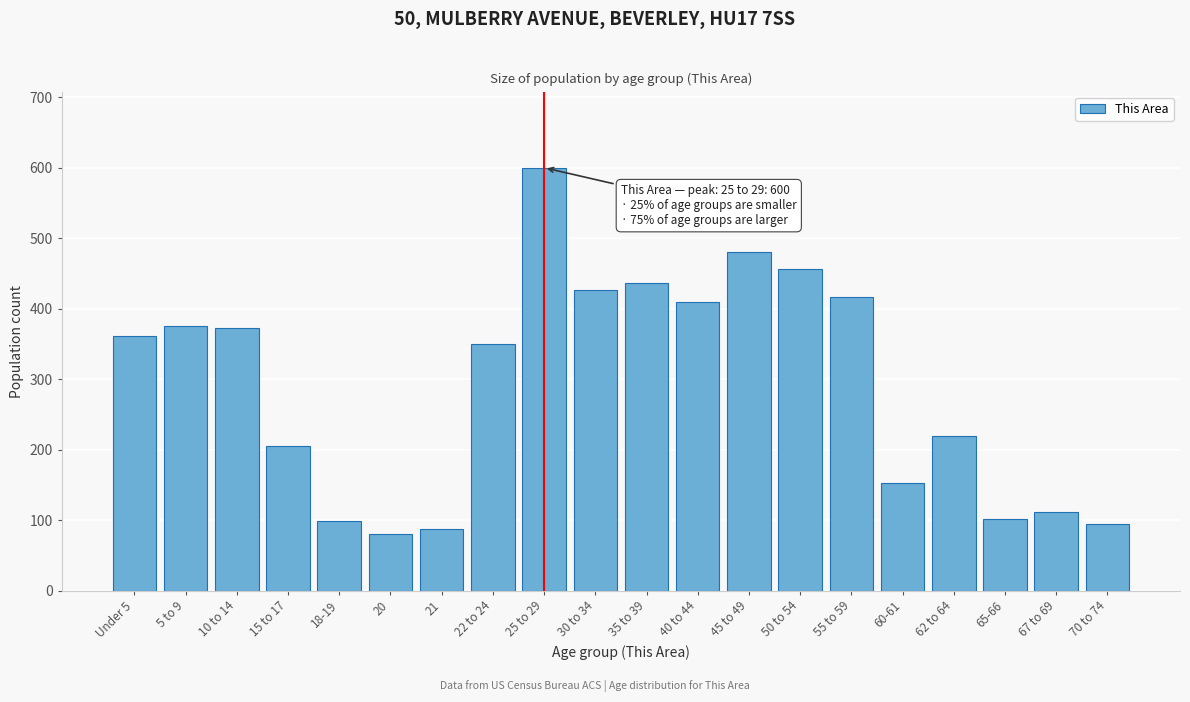

Reading left to right, transcribe all the data shown in this chart.

Under 5=361	5 to 9=375	10 to 14=372	15 to 17=205	18-19=99	20=80	21=87	22 to 24=350	25 to 29=600	30 to 34=427	35 to 39=436	40 to 44=409	45 to 49=480	50 to 54=456	55 to 59=417	60-61=152	62 to 64=219	65-66=102	67 to 69=111	70 to 74=95